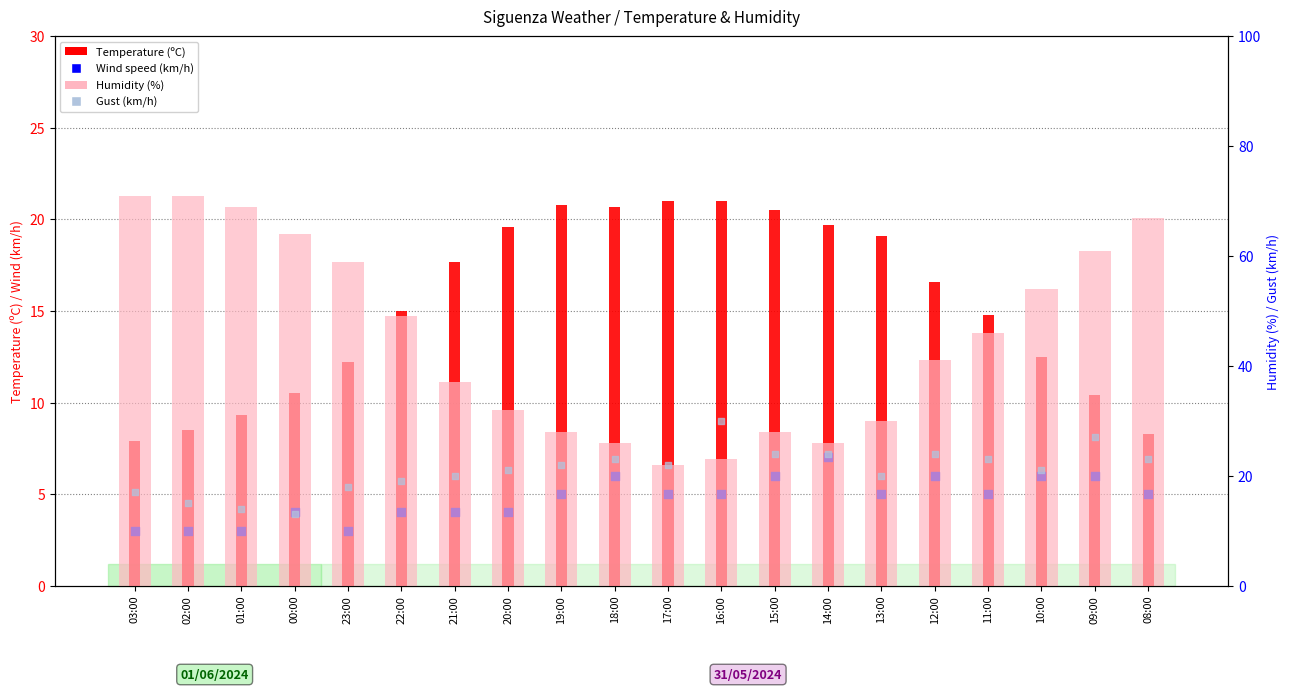

At how many categories does at least one series exceed 46?

9